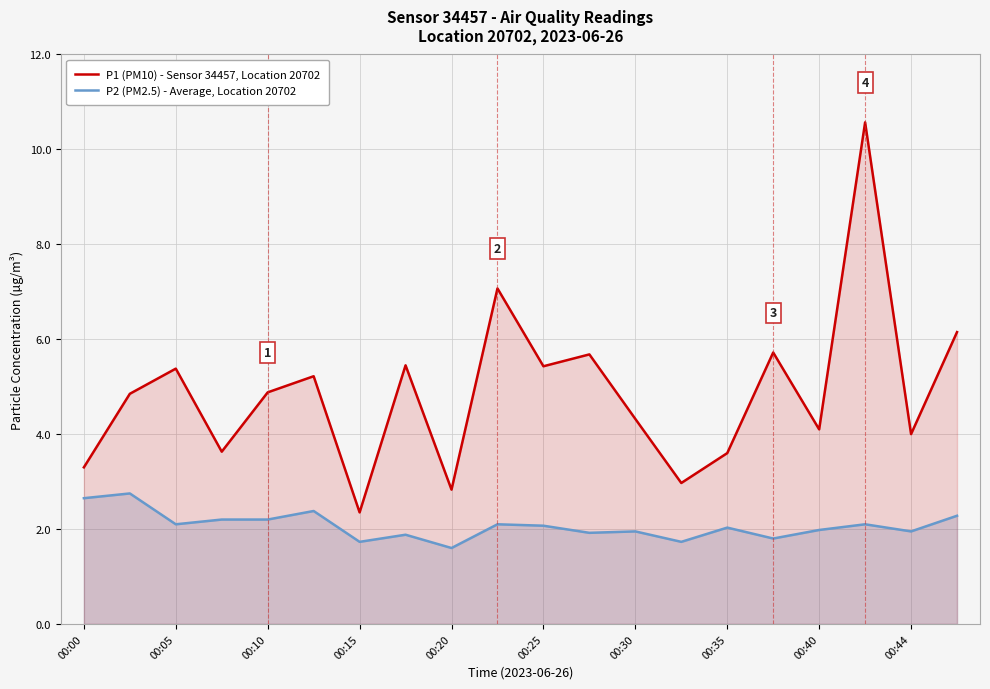

Does the chart display data point markers on the line(s)?

No